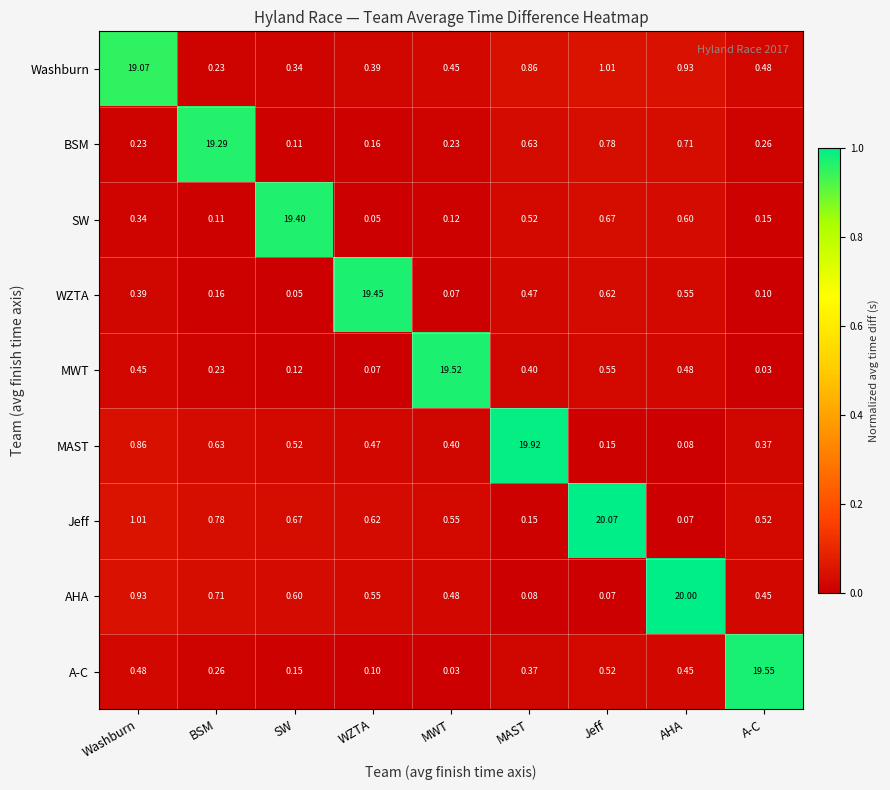

At which label does MWT reach its minimum?

A-C